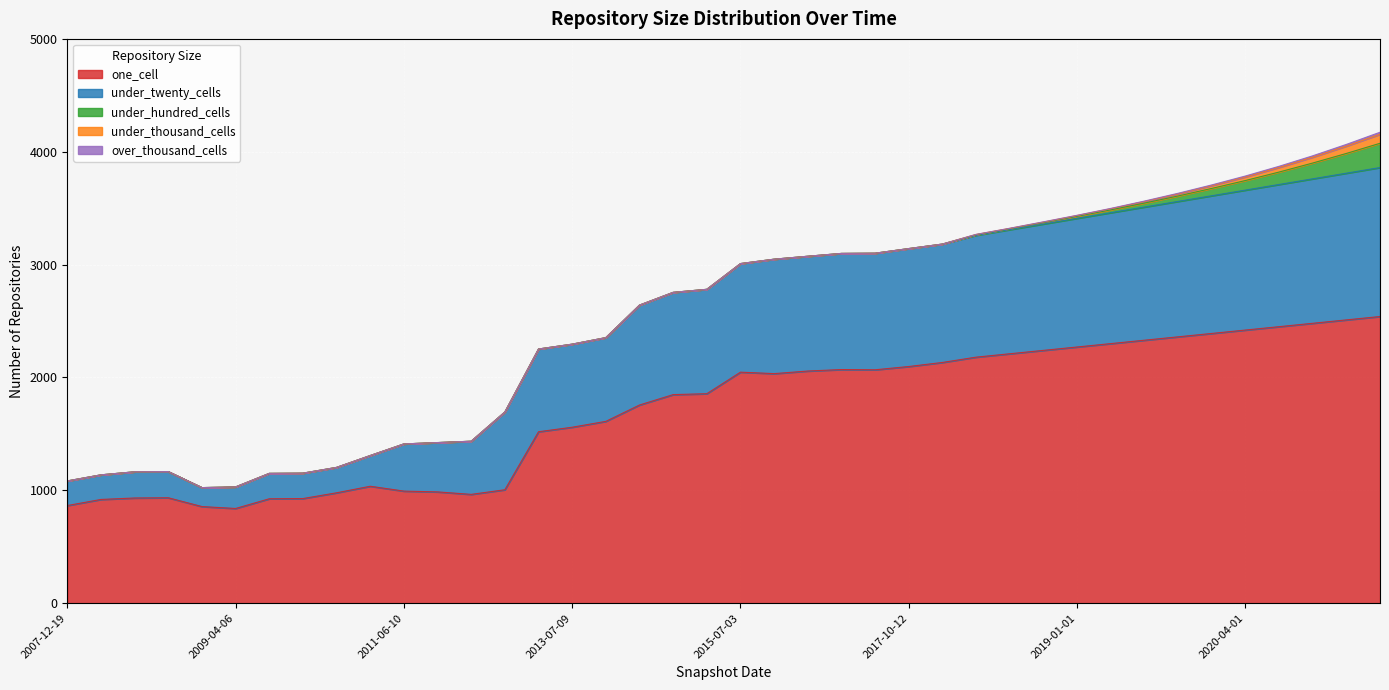

Which series changed the most between 2016-07-04 and 2017-12-22?

one_cell